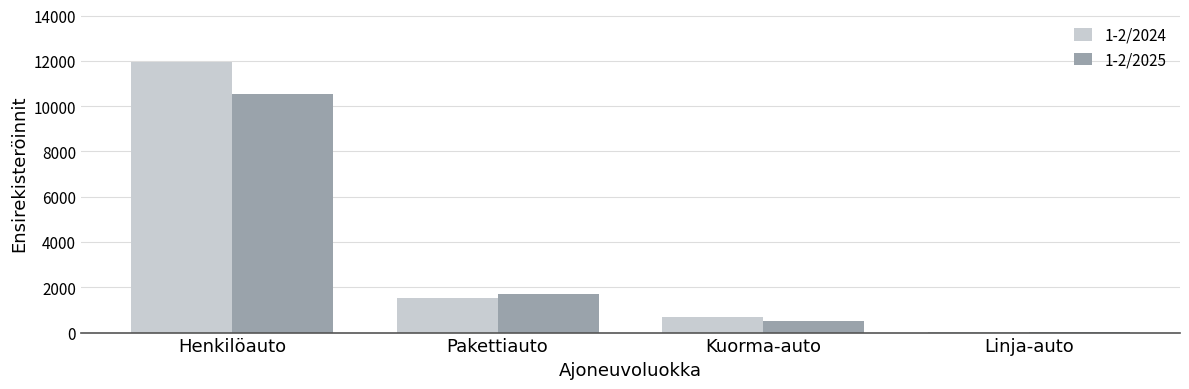

Is it true that 1-2/2024 equals 1130 at Kuorma-auto?

False